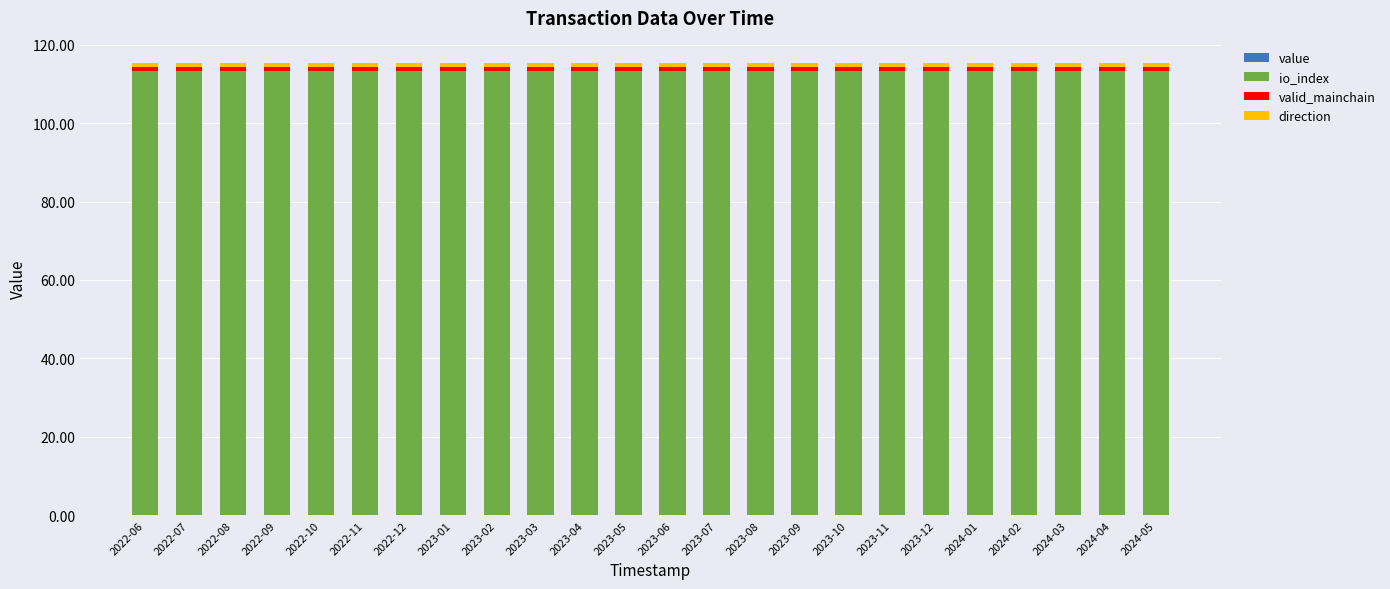

At which category is the sum across all series the highest?

2022-06